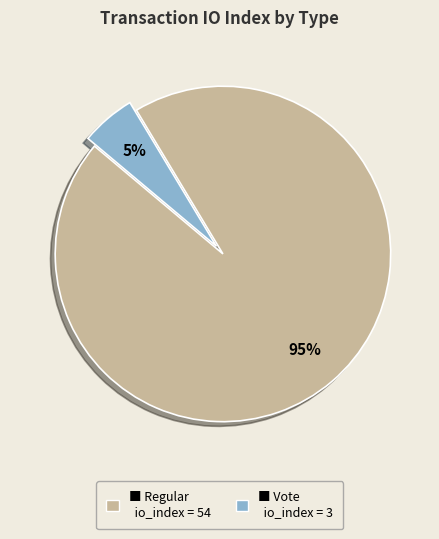

To the nearest percent, what is the average slice percentage?

50%